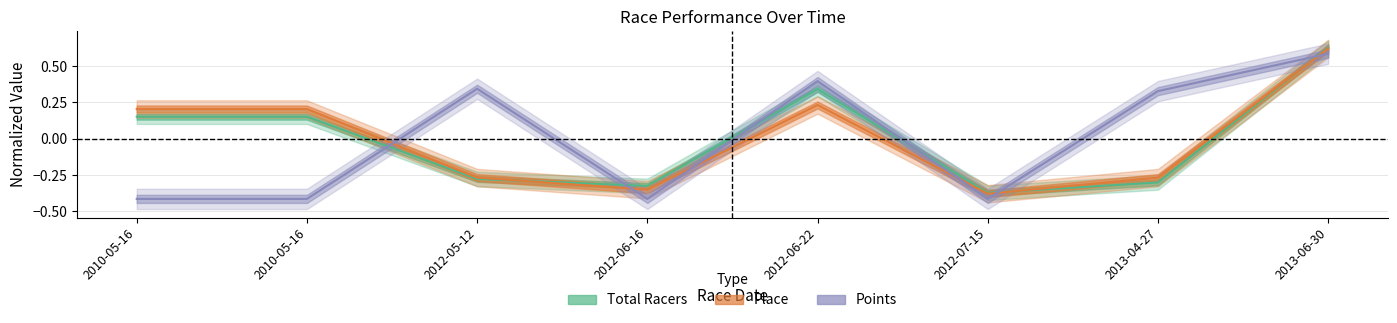

What is the smallest value displayed?

-0.4